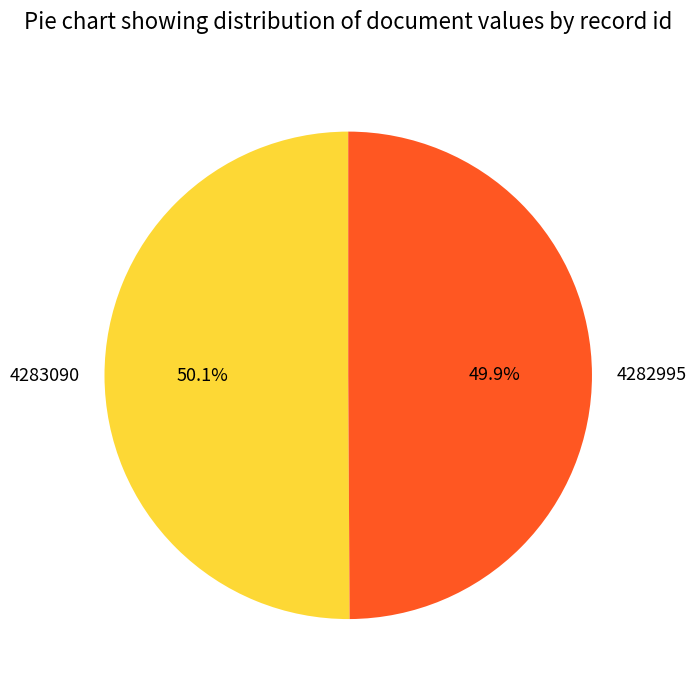

Approximately how many times larger is the value at 4282995 compared to 4283090?

1.0